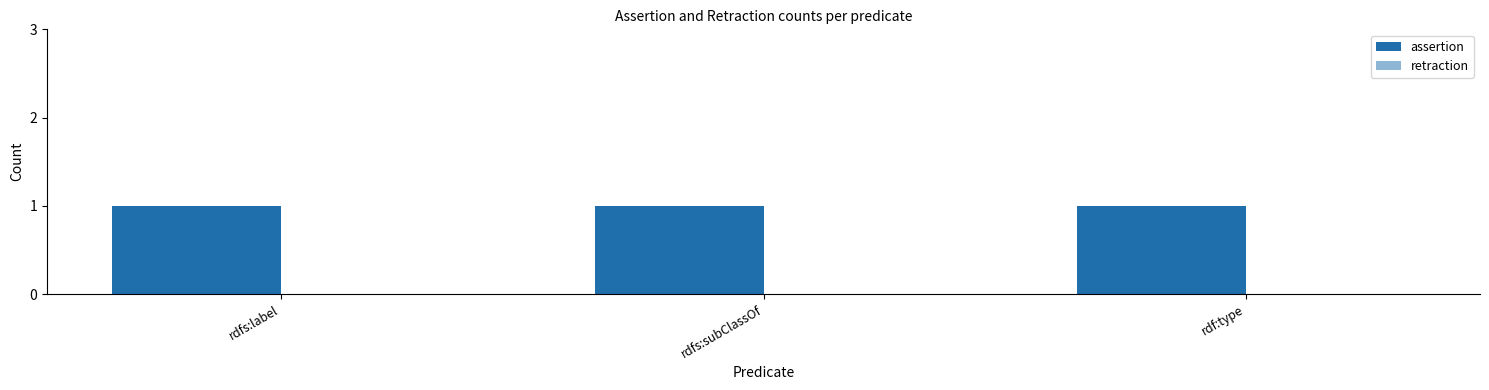

Reading left to right, list all the values displayed in this chart.

assertion: 1	1	1
retraction: 0	0	0